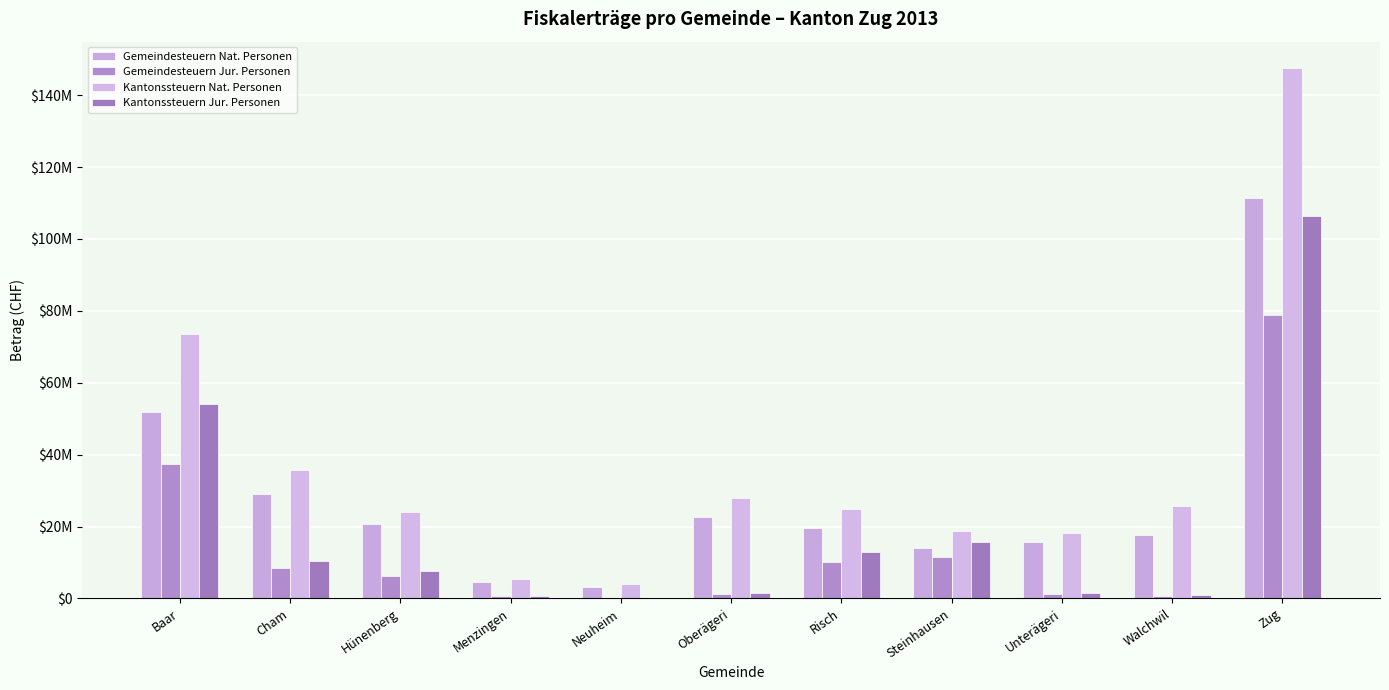

At which category is the sum across all series the highest?

Zug